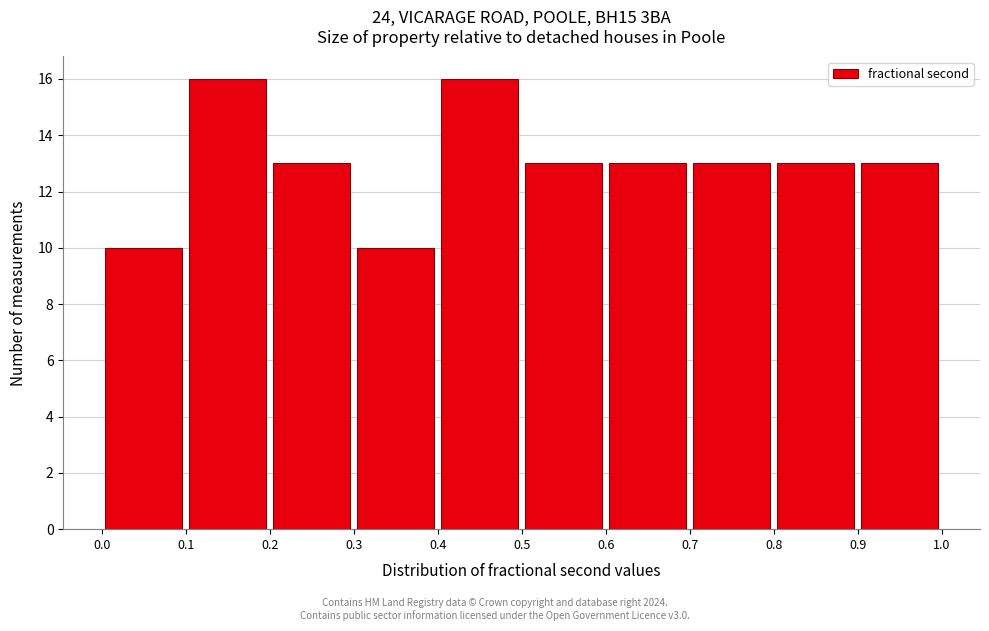

Reading left to right, transcribe this chart: for each bar, give the range it covers on the x-axis and its height. The values are not printed on the chart, so give them approximately, as read against the axis.

0.0 to 0.1: 10
0.1 to 0.2: 16
0.2 to 0.3: 13
0.3 to 0.4: 10
0.4 to 0.5: 16
0.5 to 0.6: 13
0.6 to 0.7: 13
0.7 to 0.8: 13
0.8 to 0.9: 13
0.9 to 1.0: 13